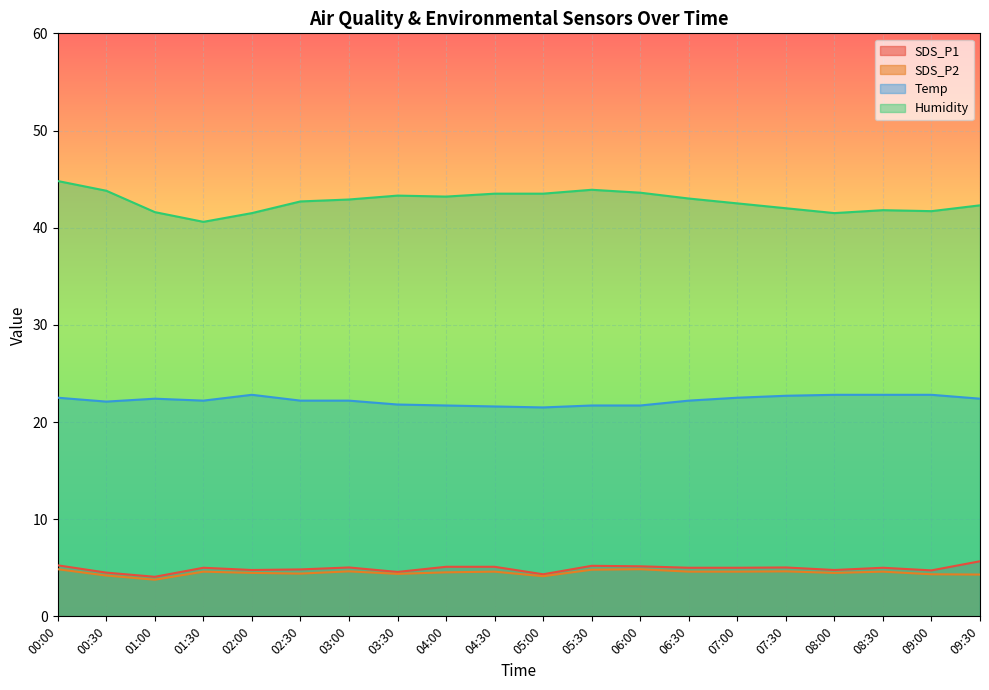

Reading left to right, list all the values displayed in this chart.

SDS_P1: 5.2	4.5	4.1	5.0	4.8	4.8	5.0	4.6	5.1	5.1	4.3	5.2	5.2	5.0	5.0	5.0	4.8	5.0	4.7	5.7
SDS_P2: 4.8	4.2	3.8	4.6	4.5	4.4	4.6	4.4	4.5	4.6	4.1	4.8	4.8	4.6	4.6	4.6	4.5	4.6	4.3	4.3
Temp: 22.5	22.1	22.4	22.2	22.8	22.2	22.2	21.8	21.7	21.6	21.5	21.7	21.7	22.2	22.5	22.7	22.8	22.8	22.8	22.4
Humidity: 44.8	43.8	41.6	40.6	41.5	42.7	42.9	43.3	43.2	43.5	43.5	43.9	43.6	43.0	42.5	42.0	41.5	41.8	41.7	42.3